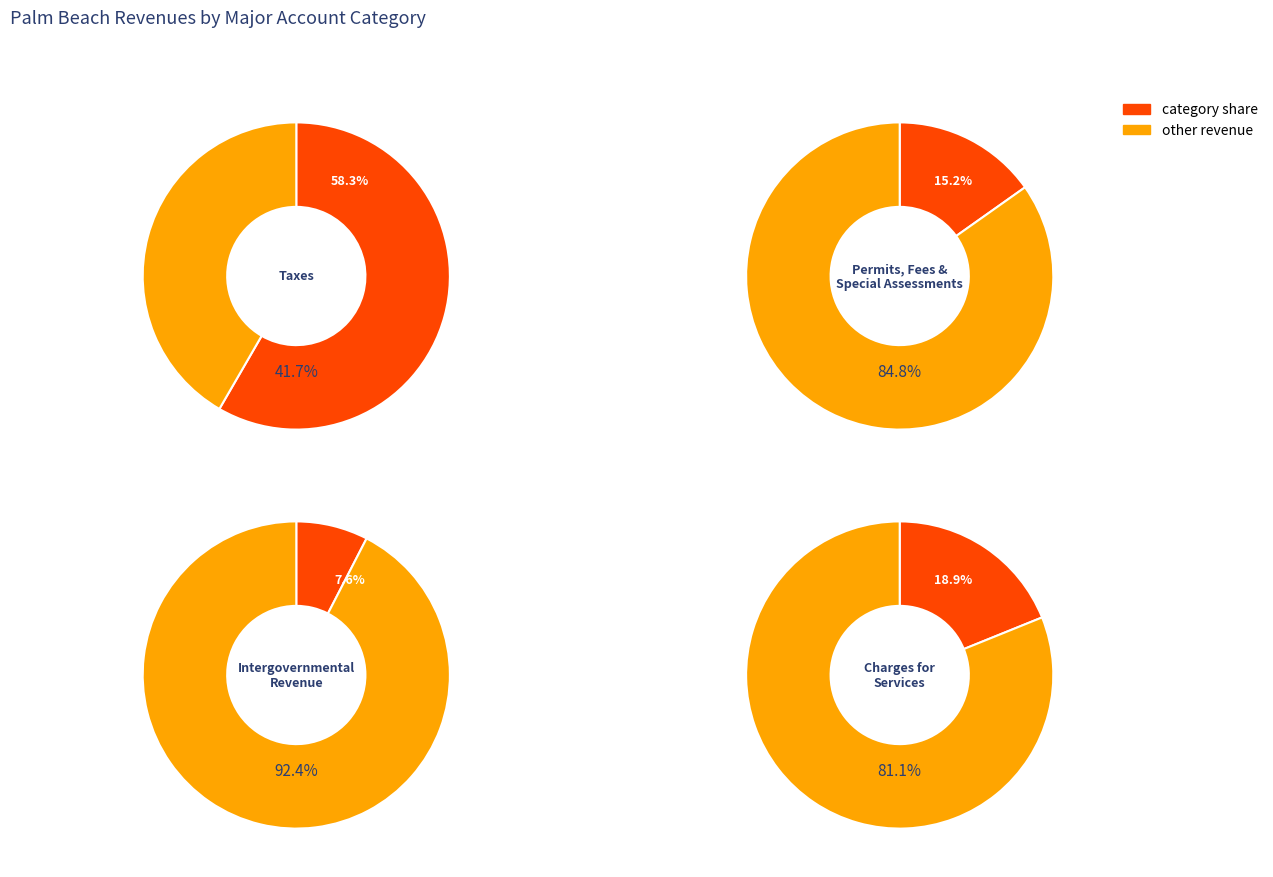

What is the ratio of the value at Permits, Fees, and Special Assessments to the value at Taxes?

0.3